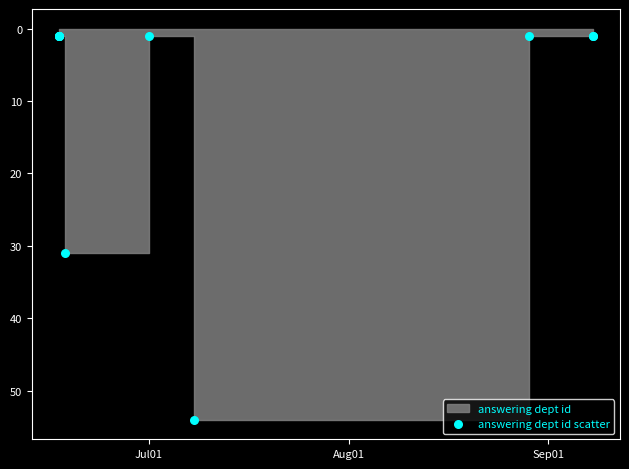

What Y value in the scatter plot is closest to 27?

31